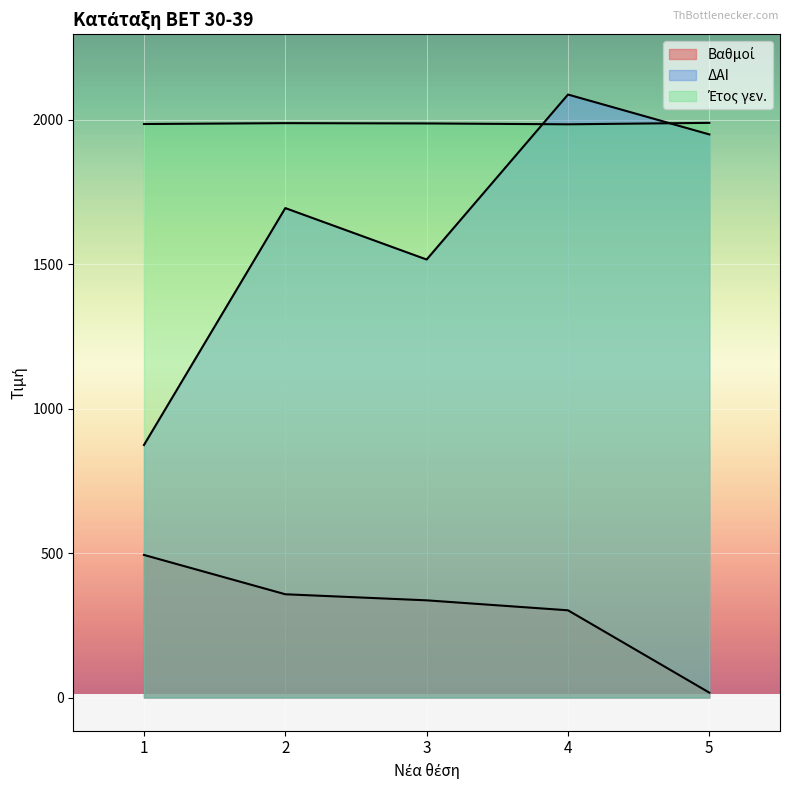

What is the difference between the maximum and minimum values in the ΔΑΙ series?

1213.0